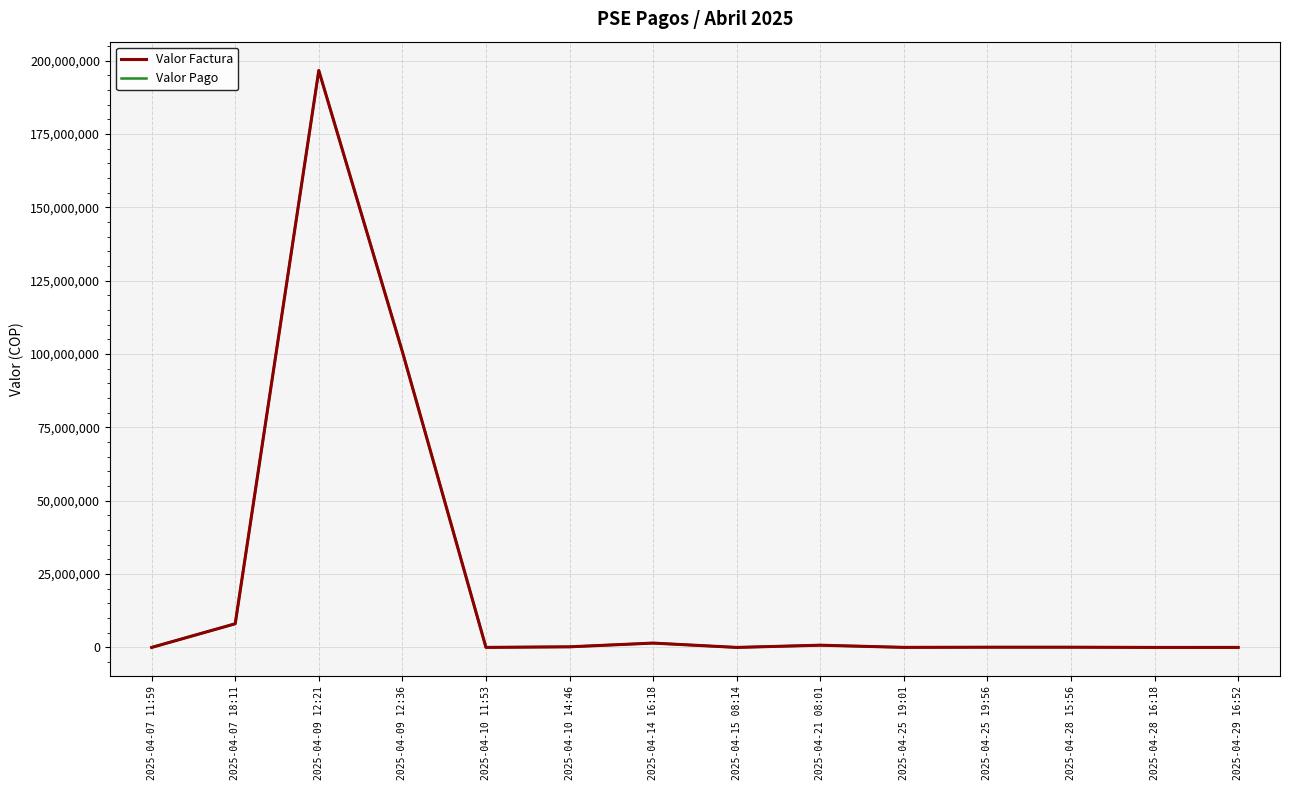

Reading left to right, transcribe all the data shown in this chart.

Valor Factura: 1831.8	8066952.0	196638804.0	100800000.0	12135.2	211557.0	1481950.0	1957.0	760830.0	20800.0	75902.1	76000.0	982.0	7063.0
Valor Pago: 1831.8	8066952.0	196638804.0	100800000.0	12135.2	211557.0	1481950.0	1957.0	760830.0	20800.0	75902.1	76000.0	982.0	7063.0